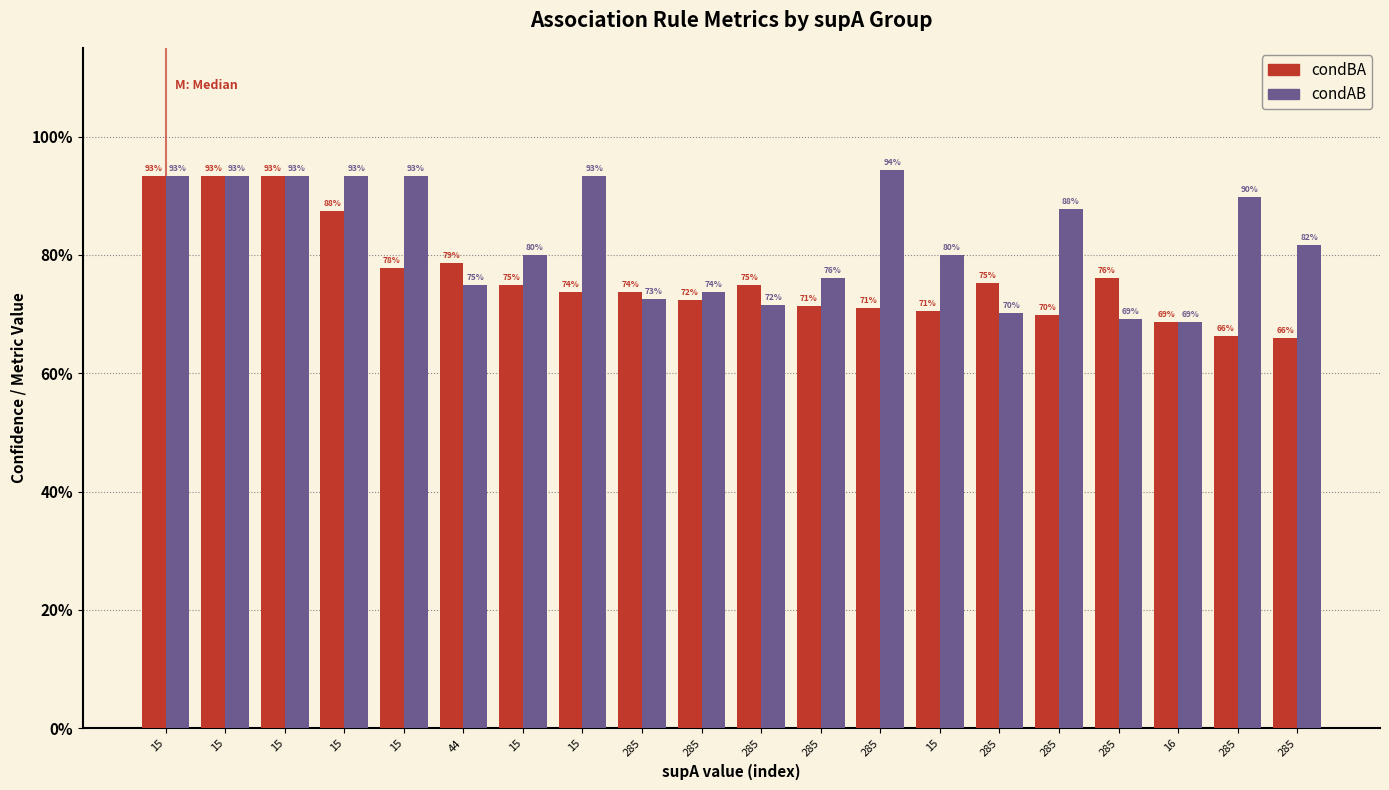

What is the value of the condBA bar at the 2nd from the left?

0.9